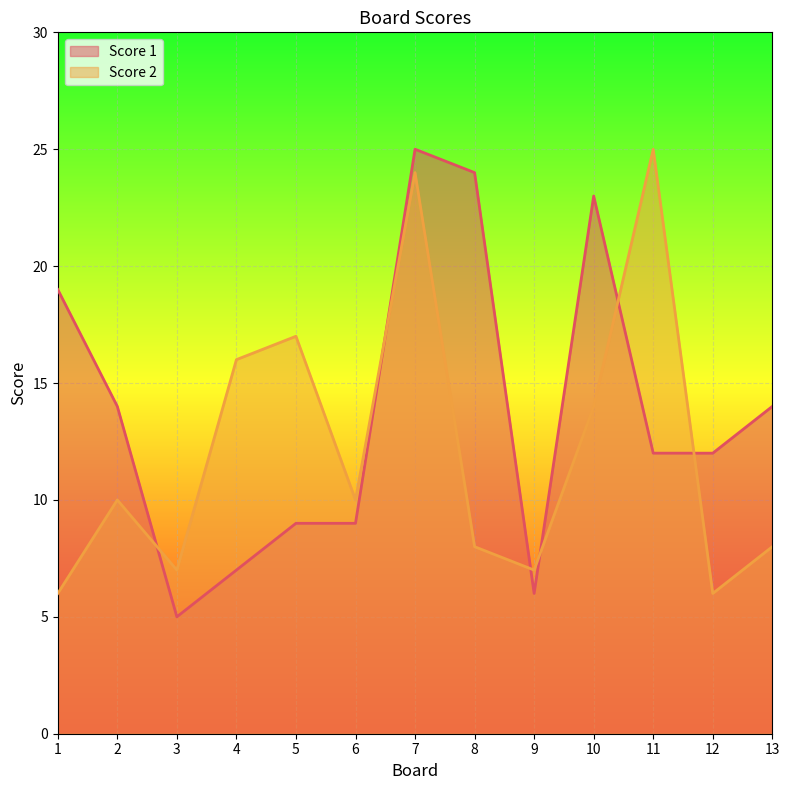

What is the sum of the Score 2 values at 3 and 8?

15